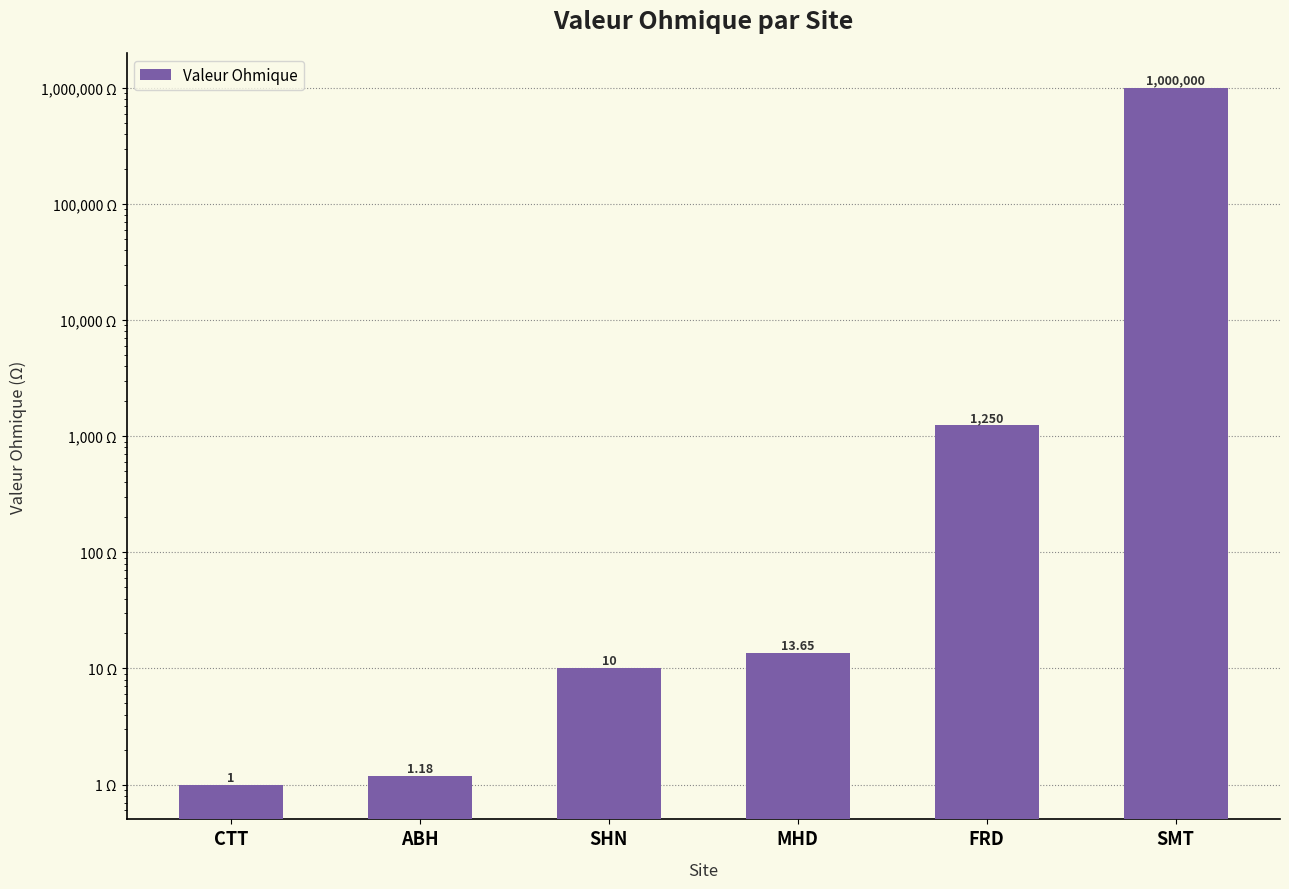

Where does the data first go above 13?

MHD